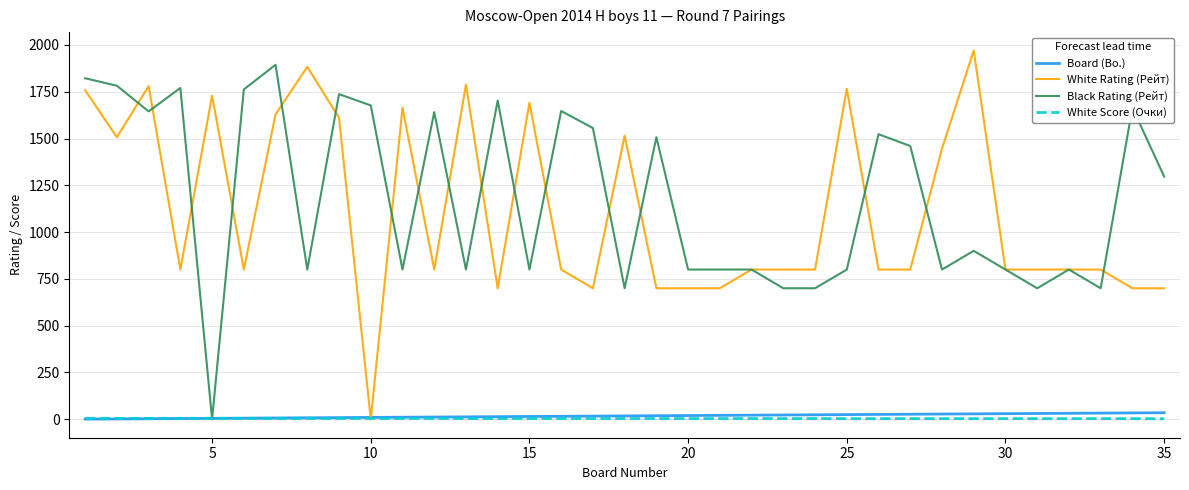

What is the greatest value displayed?

1970.0